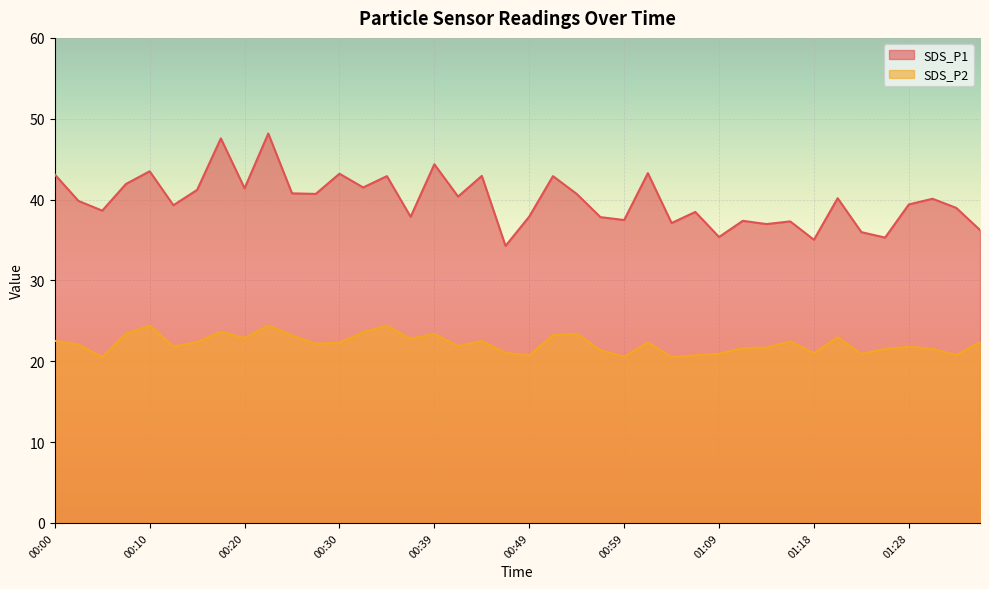

True or false: SDS_P1 and SDS_P2 cross at least once.

False